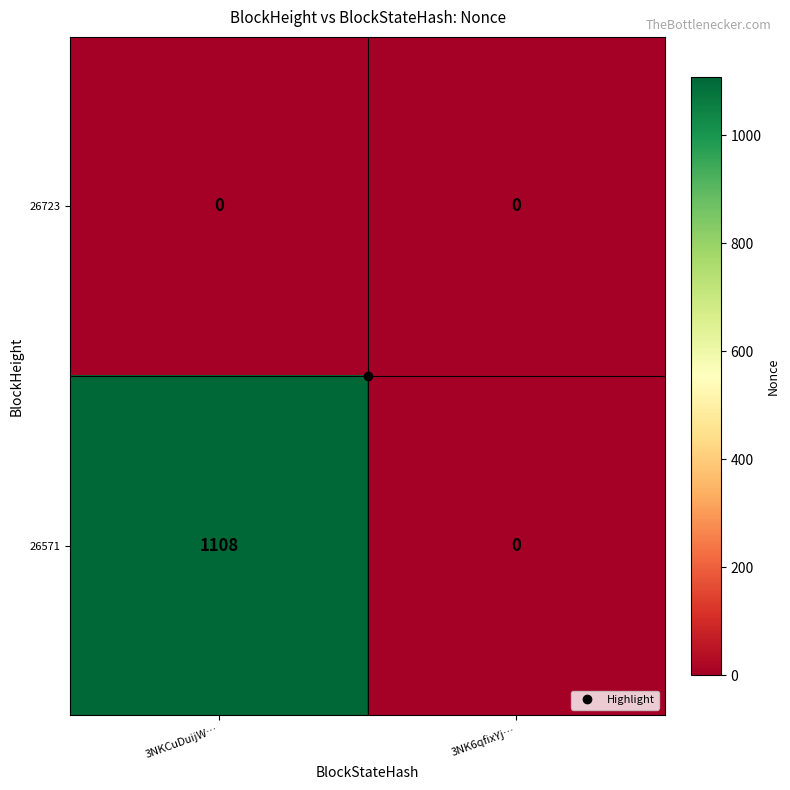

Rank the series at 3NKCuDuijW… from lowest to highest value.

26723, 26571